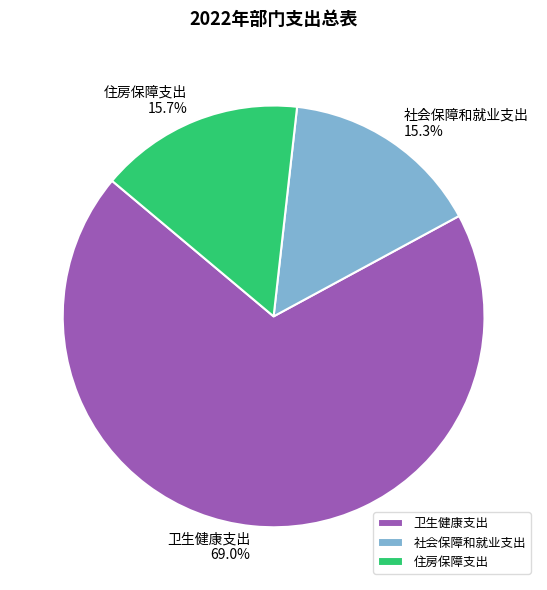

Which slice is the largest?

卫生健康支出